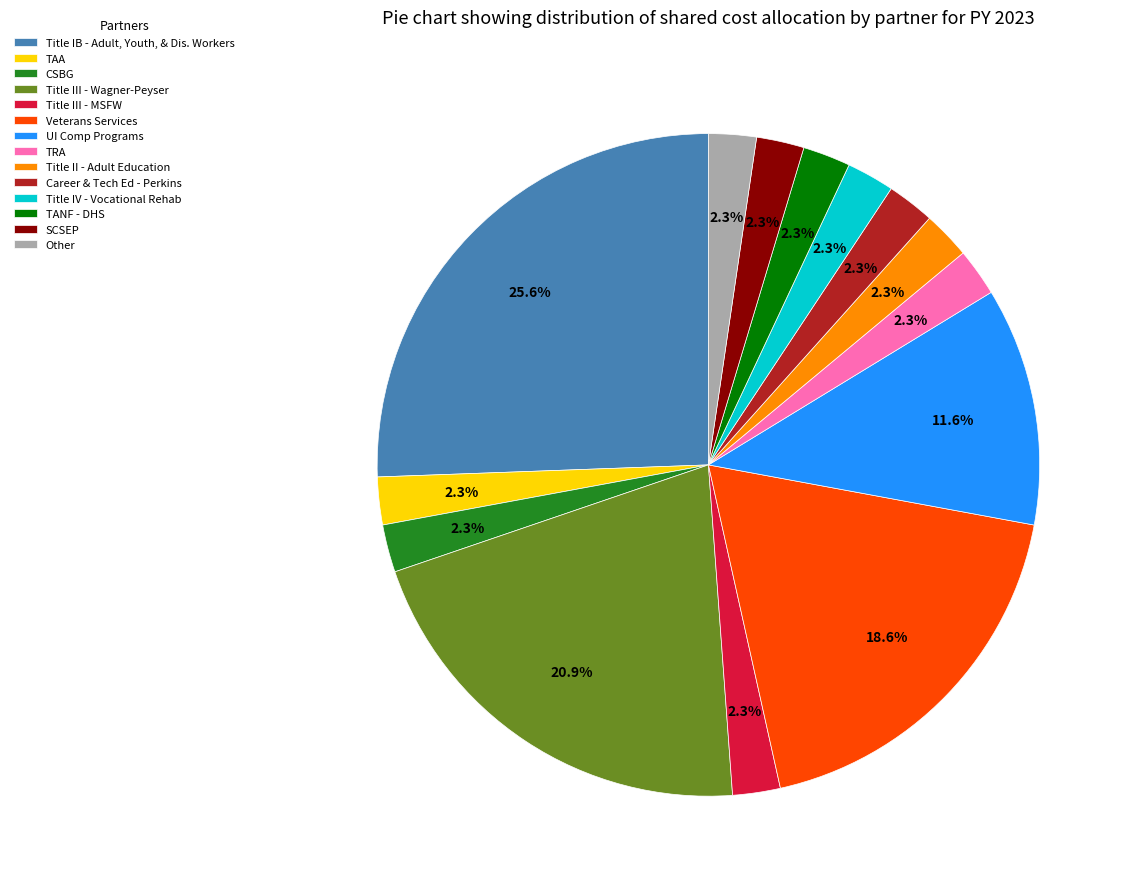

Is the sum of Title III - MSFW and Career & Tech Ed - Perkins greater than half?

No